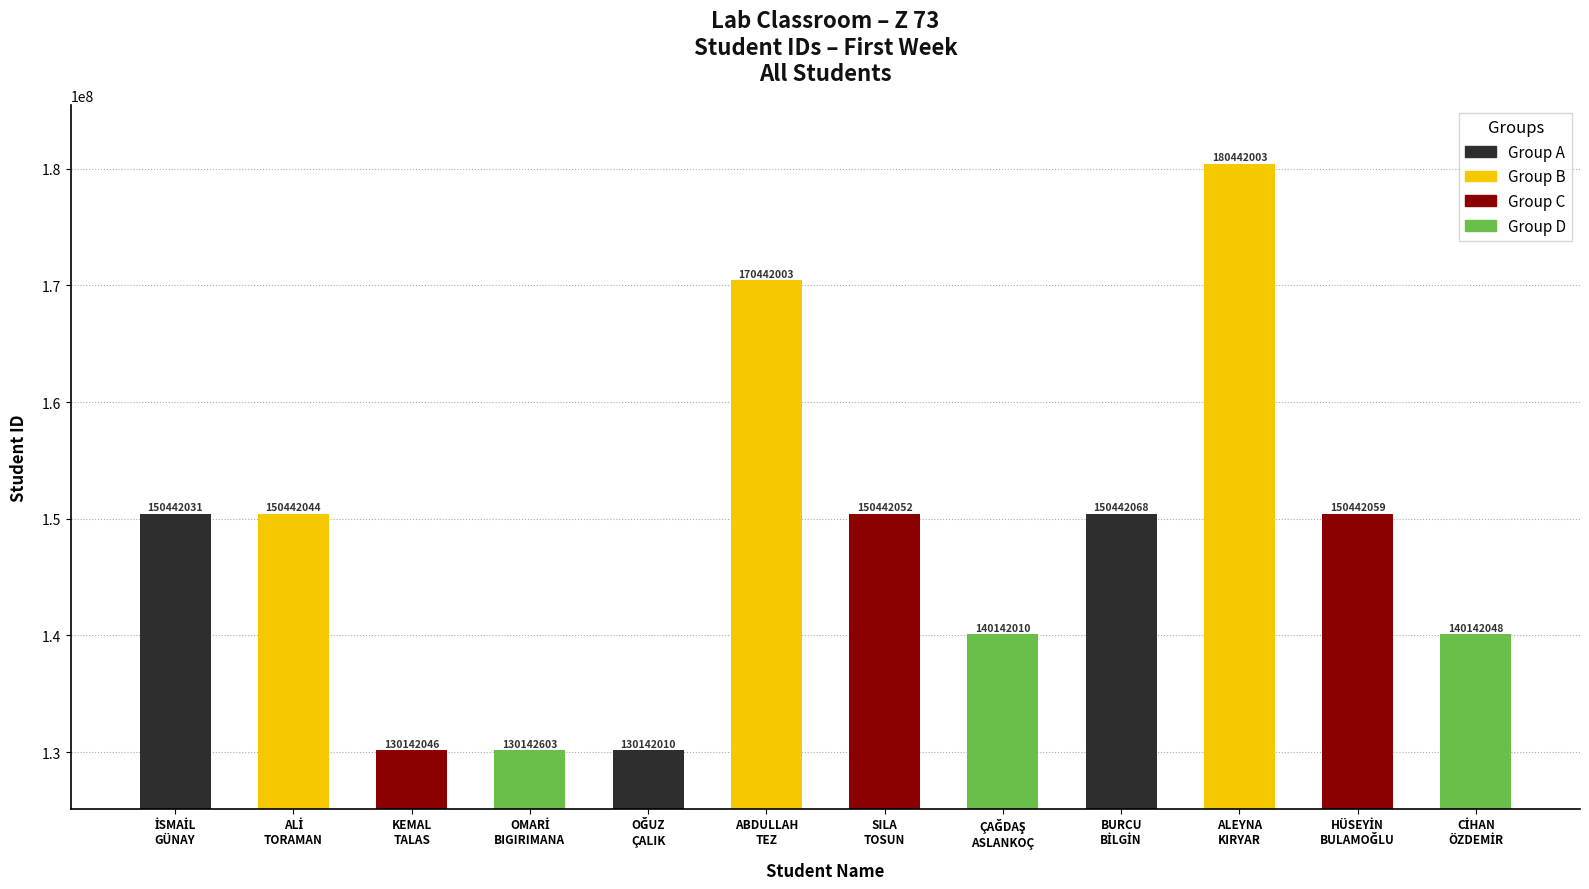

What is the value of the 2nd bar from the left?

150442044